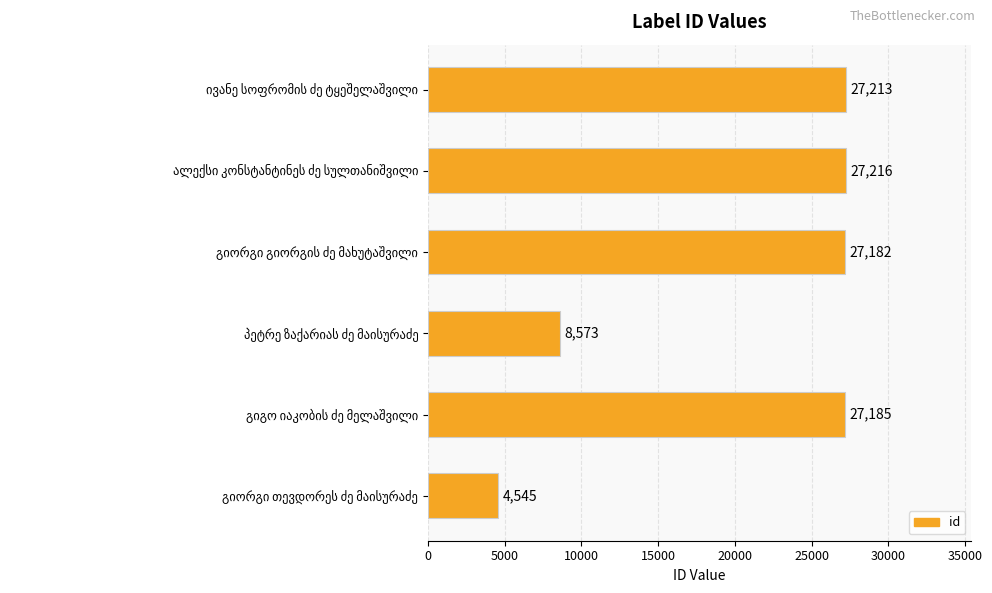

Reading top to bottom, what are all the values shown in this chart?

27213	27216	27182	8573	27185	4545